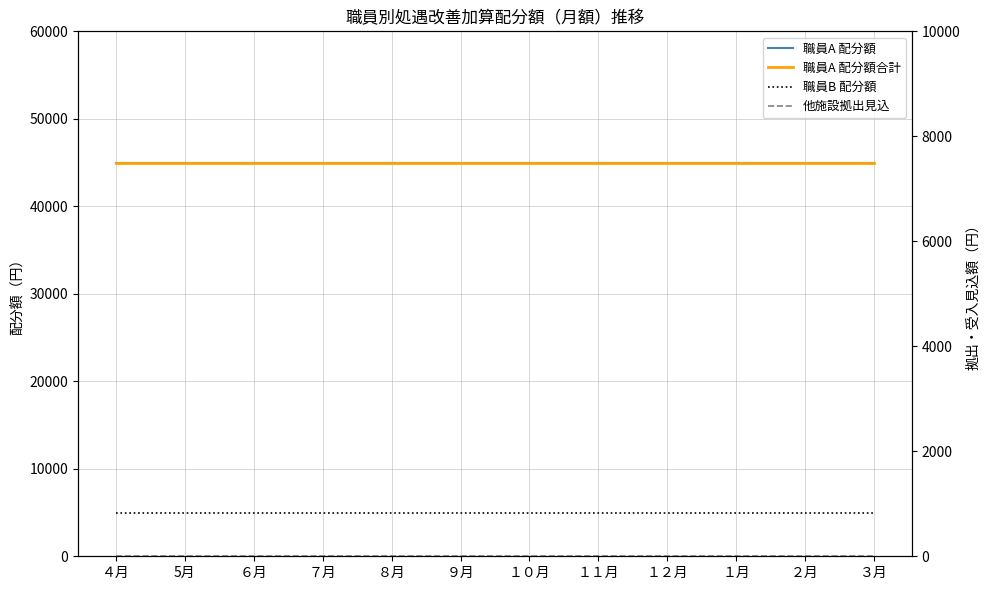

True or false: 職員A 配分額合計 and 他施設拠出見込 cross at least once.

False